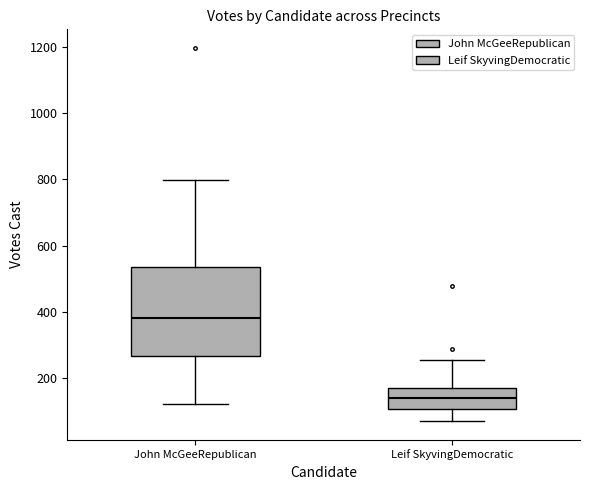

Where is the lower edge of the box for Leif SkyvingDemocratic on the y-axis? The values are not printed on the chart, so give them approximately, as read against the axis.

100